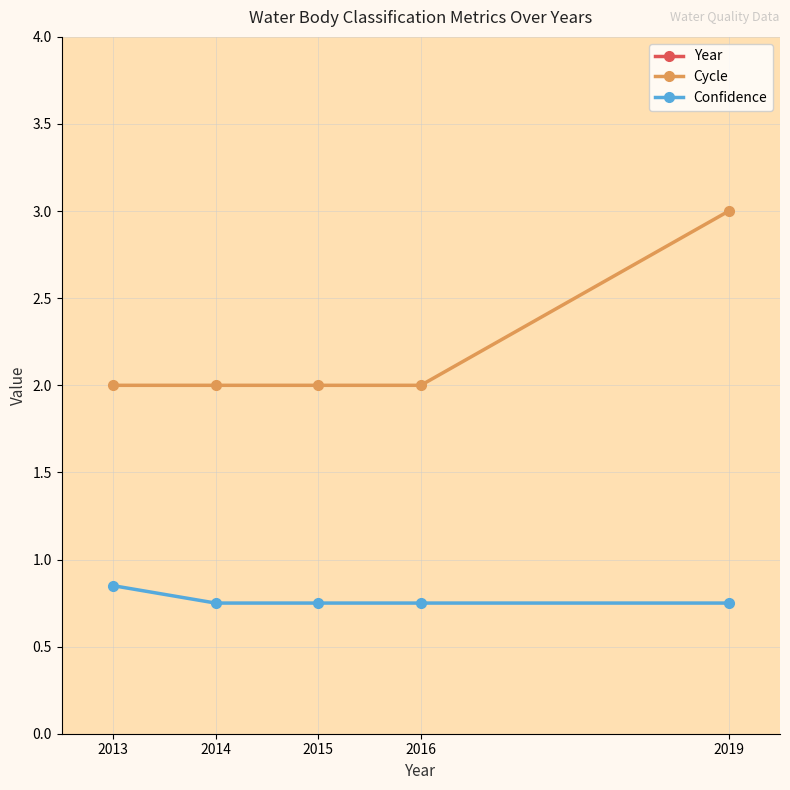

Between 2014 and 2016, which series saw the biggest shift?

Year